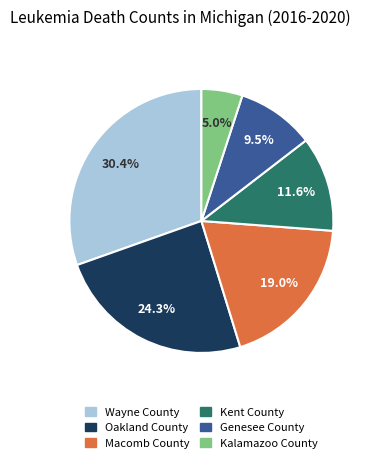

Rank the categories by value from highest to lowest.

Wayne County, Oakland County, Macomb County, Kent County, Genesee County, Kalamazoo County